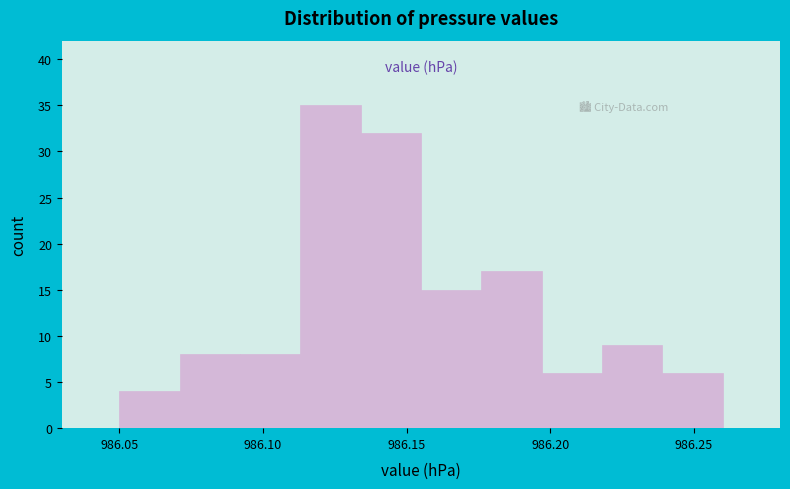

Reading left to right, transcribe this chart: for each bar, give the range it covers on the x-axis and its height. Neither the bar edges nor the heights are printed on the chart, so give them approximately, as read against the axes.

986.050 to 986.071: 4
986.071 to 986.092: 8
986.092 to 986.113: 8
986.113 to 986.134: 35
986.134 to 986.155: 32
986.155 to 986.176: 15
986.176 to 986.197: 17
986.197 to 986.218: 6
986.218 to 986.239: 9
986.239 to 986.260: 6